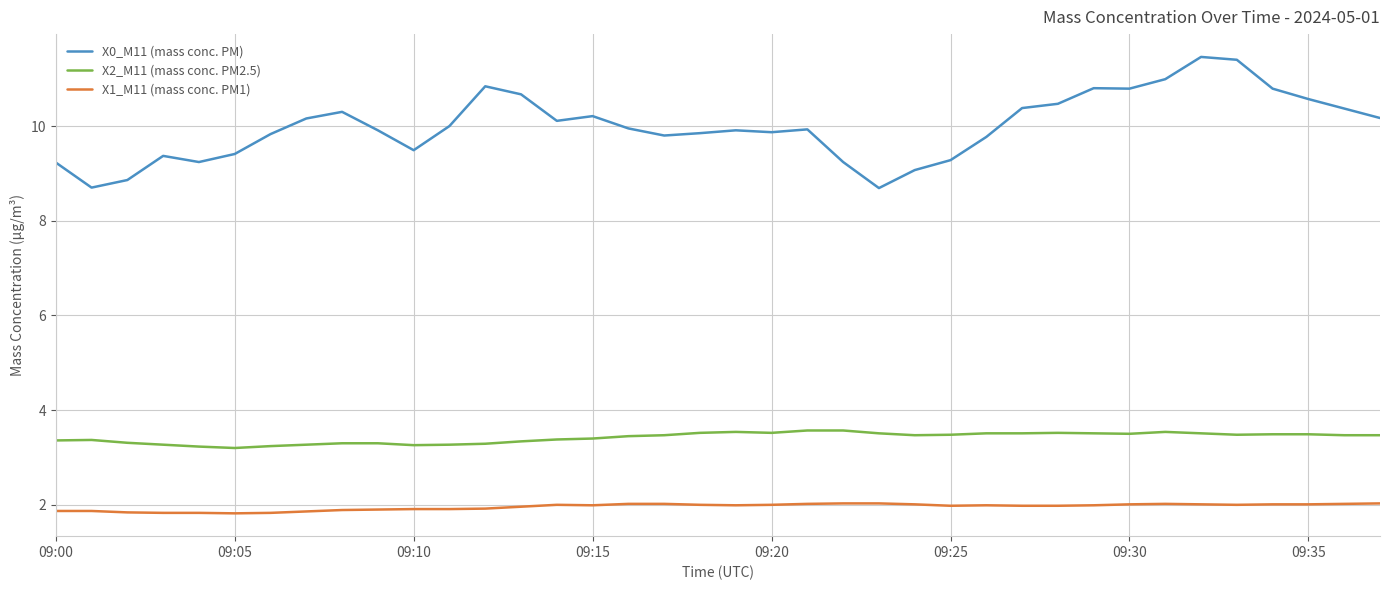

What is the sum of all X2_M11 (mass conc. PM2.5) values?

129.9